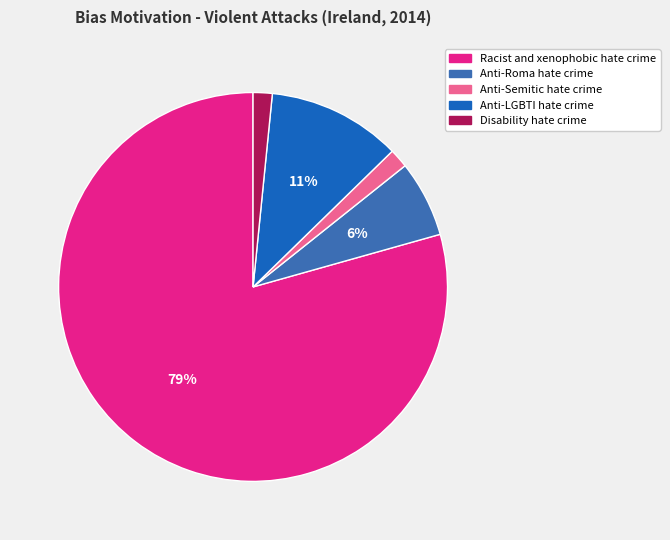

How many slices are in this pie chart?

5